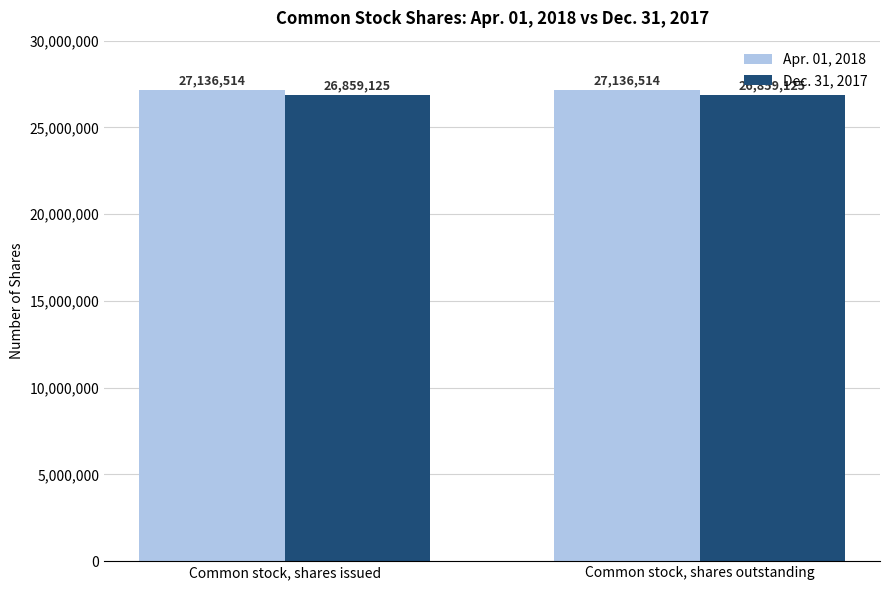

What is the smallest value displayed?

26859125